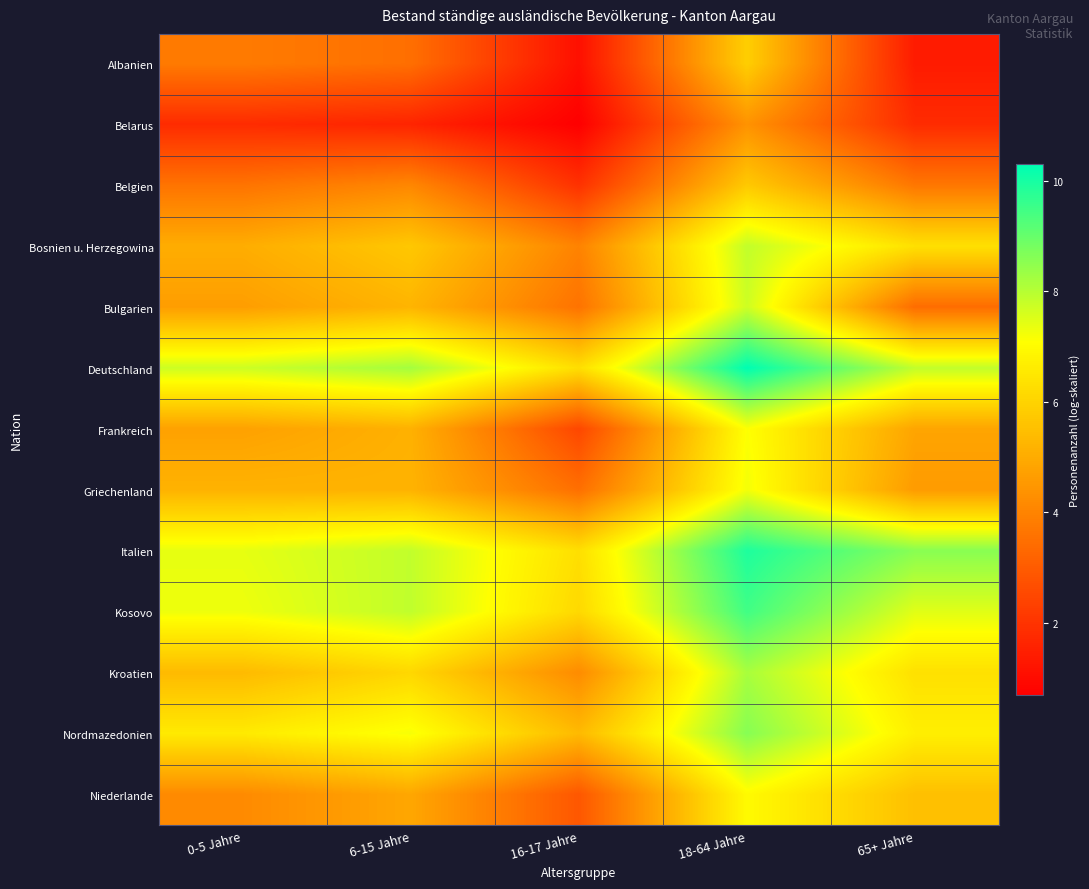

What is the total value across all series at 18-64 Jahre?

99.4